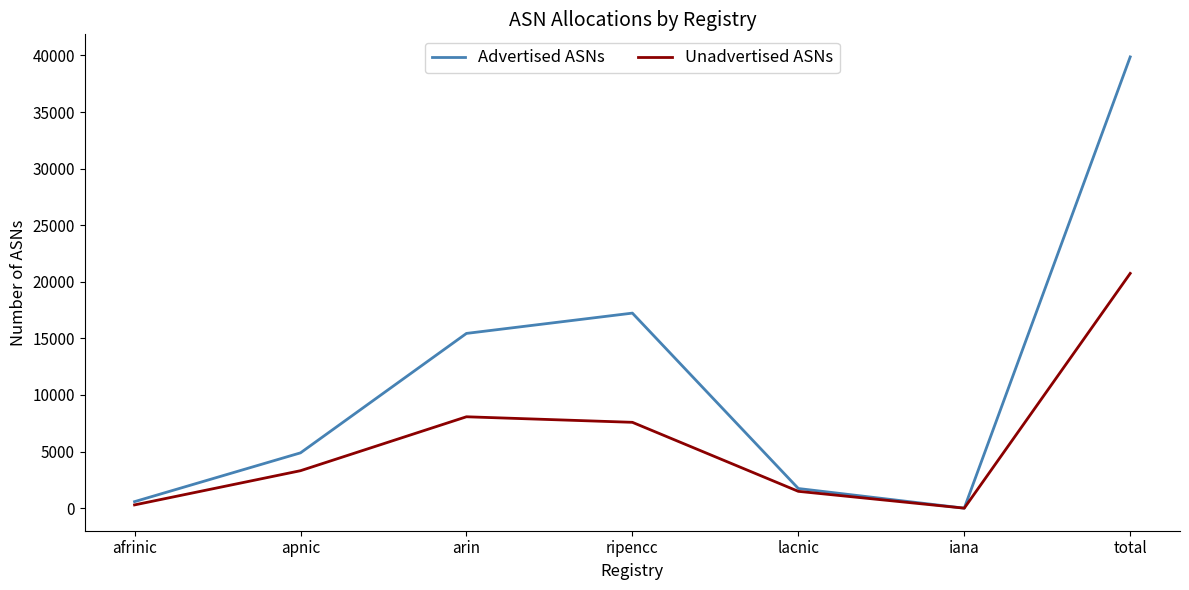

Reading left to right, what are all the values shown in this chart?

Advertised ASNs: afrinic=576	apnic=4887	arin=15440	ripencc=17234	lacnic=1736	iana=0	total=39873
Unadvertised ASNs: afrinic=287	apnic=3310	arin=8075	ripencc=7585	lacnic=1486	iana=0	total=20743